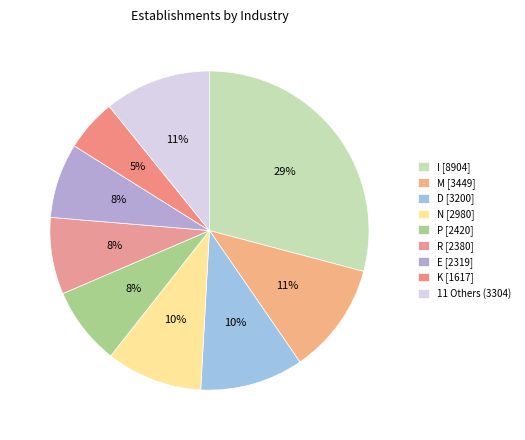

What is the largest slice in the pie chart?

I [8904]